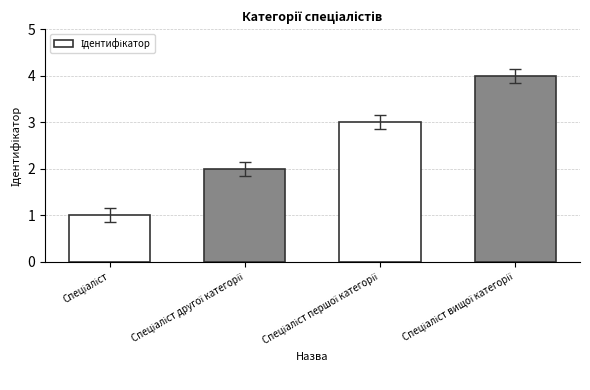

What is the sum of all values?

10